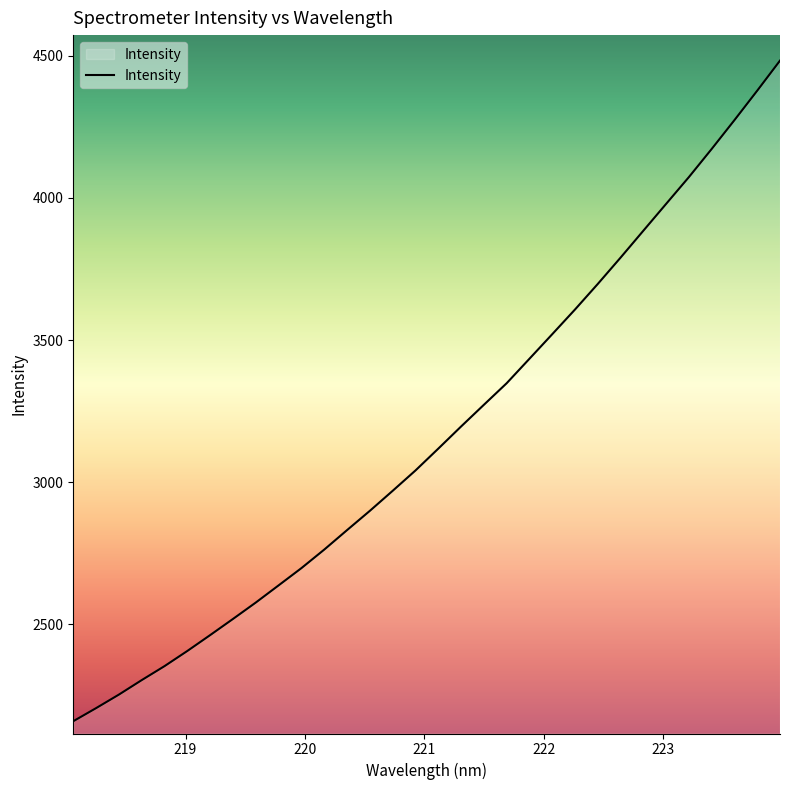

What is the maximum value shown in the chart?

4482.6